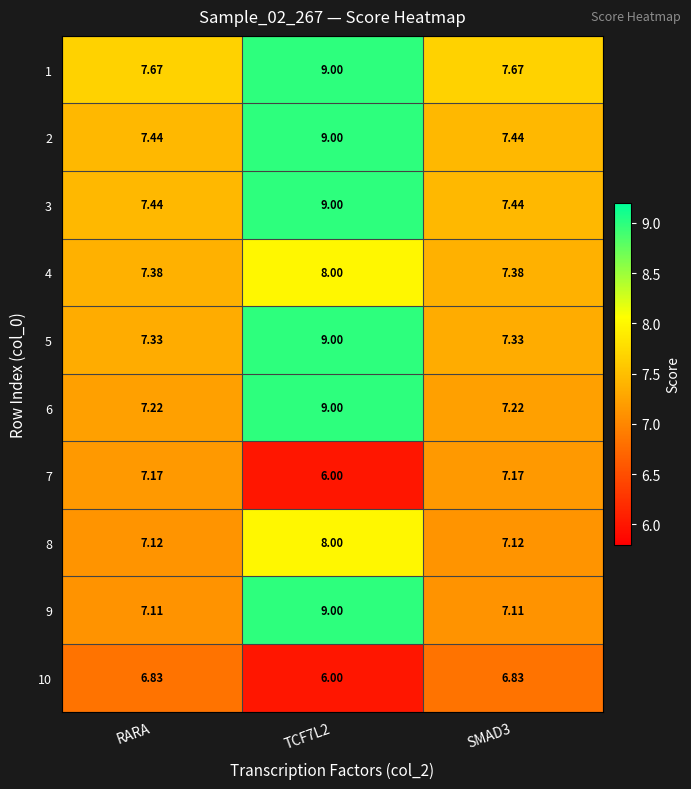

Is the value of 4 at RARA greater than the value of 1 at RARA?

No